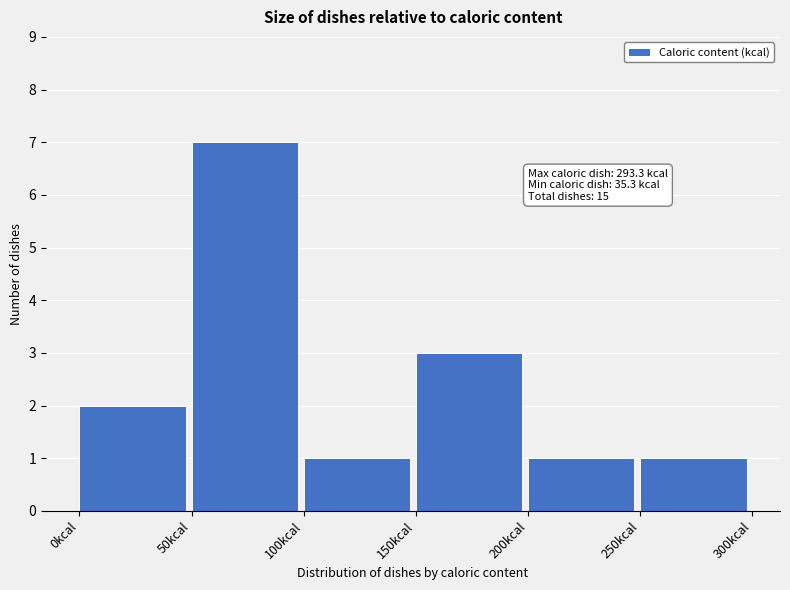

Which range on the x-axis has the tallest bar?

50 to 100